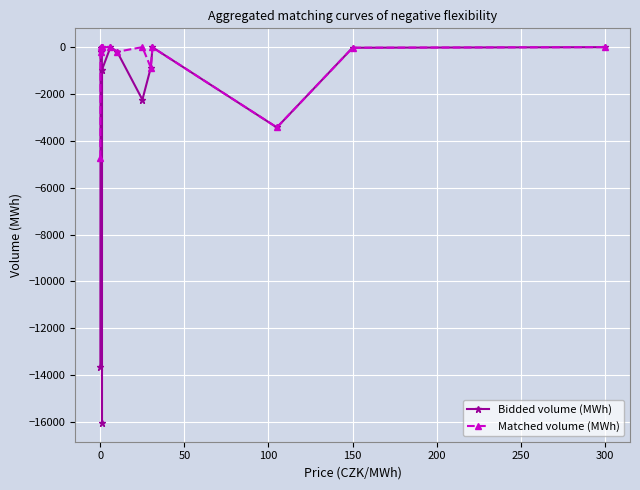

What is the minimum value shown in the chart?

-16037.2